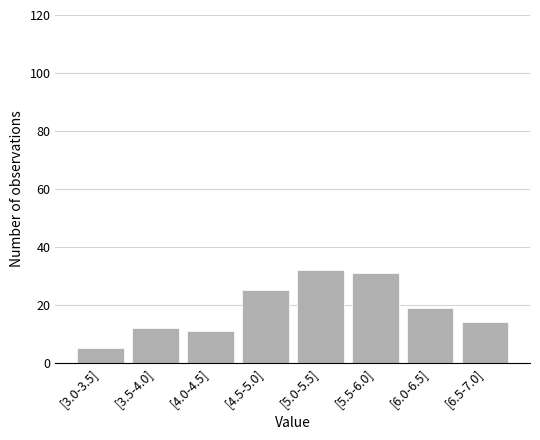

Reading right to left, transcribe all the data shown in this chart.

[6.5-7.0]=14	[6.0-6.5]=19	[5.5-6.0]=31	[5.0-5.5]=32	[4.5-5.0]=25	[4.0-4.5]=11	[3.5-4.0]=12	[3.0-3.5]=5